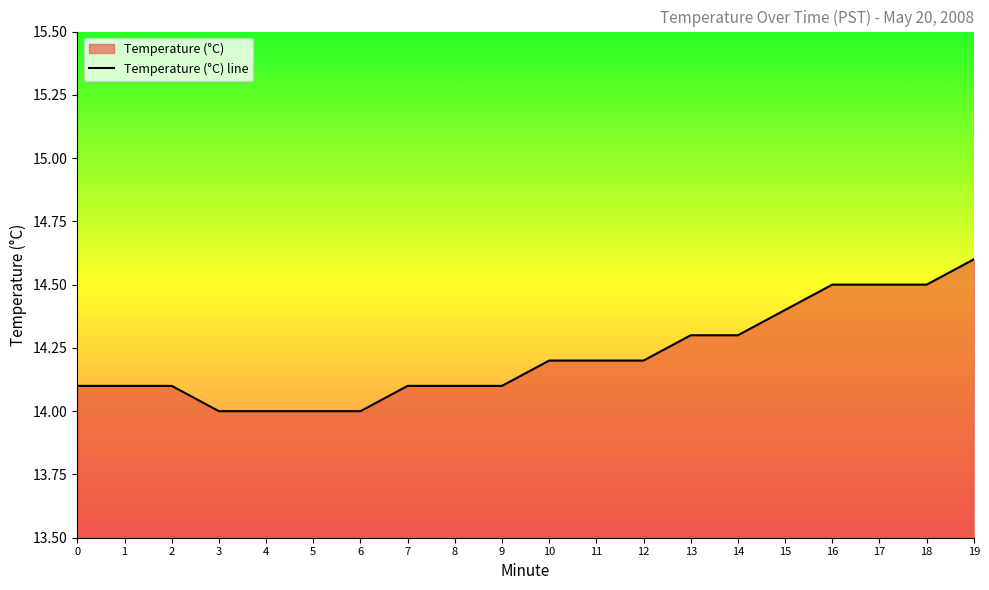

List the labels in order of value, largest first.

19, 16, 17, 18, 15, 13, 14, 10, 11, 12, 0, 1, 2, 7, 8, 9, 3, 4, 5, 6